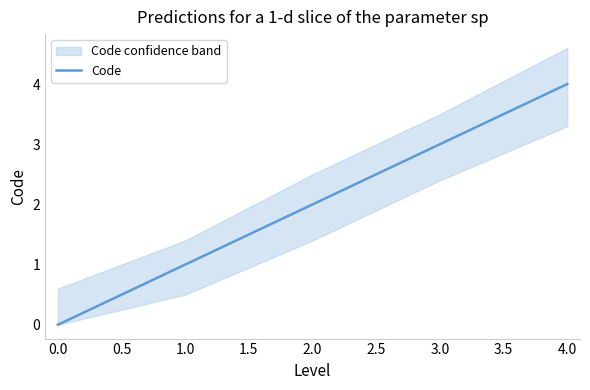

What is the value of the 5th point from the left?

4